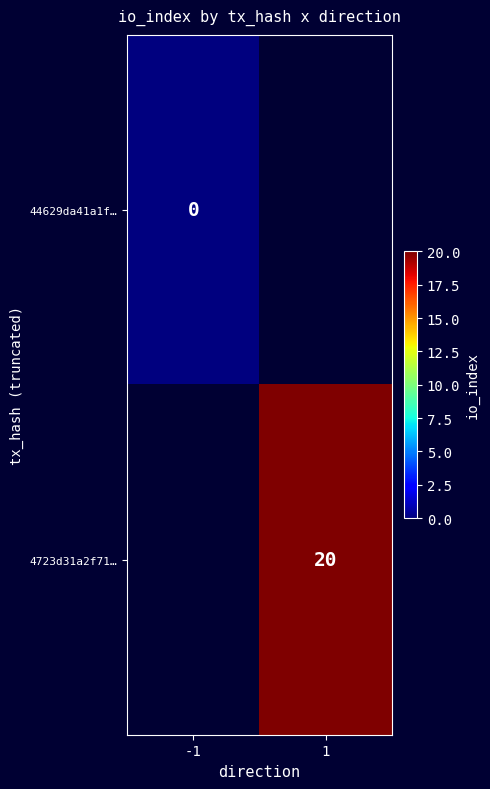

Count the number of data series in this chart.

2